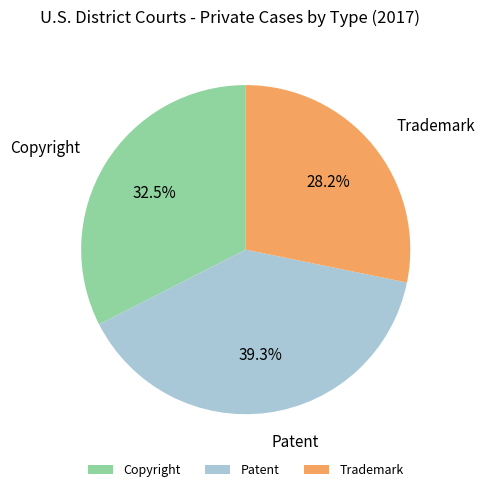

Which category has the biggest portion of the pie?

Patent